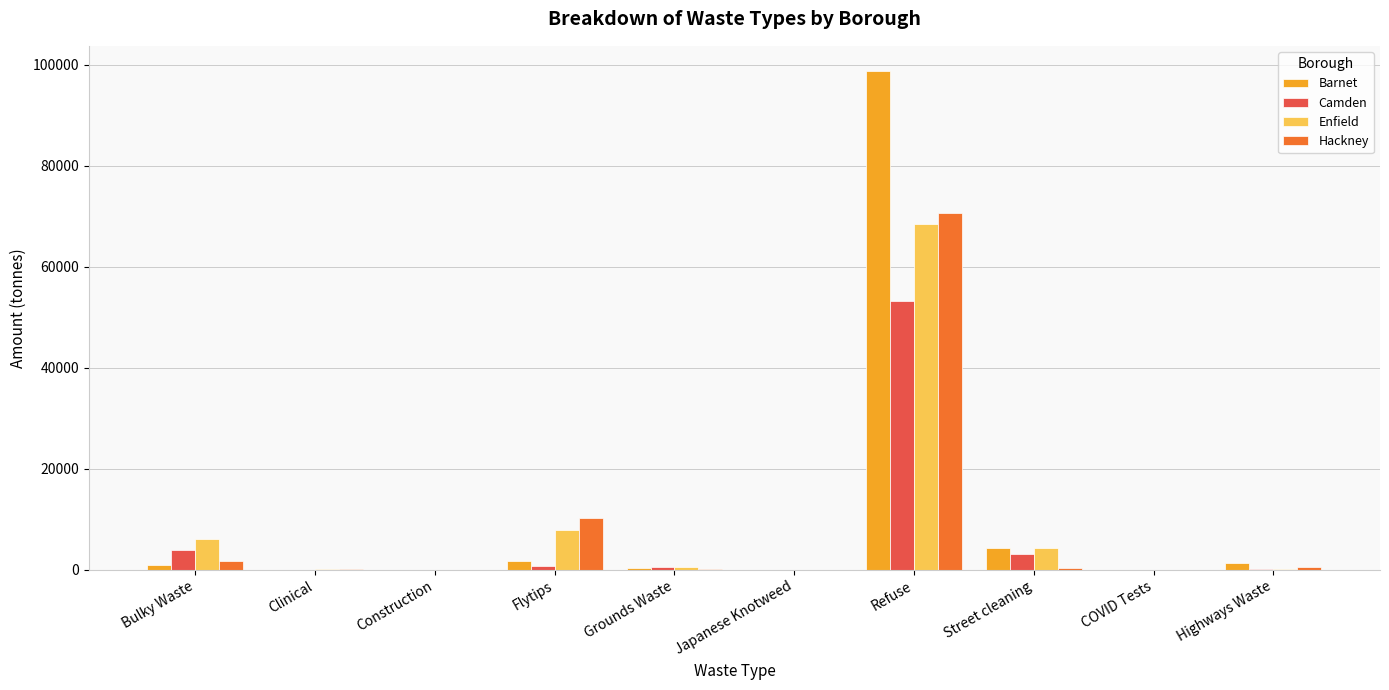

True or false: Camden has a value of 0.0 at COVID Tests.

True